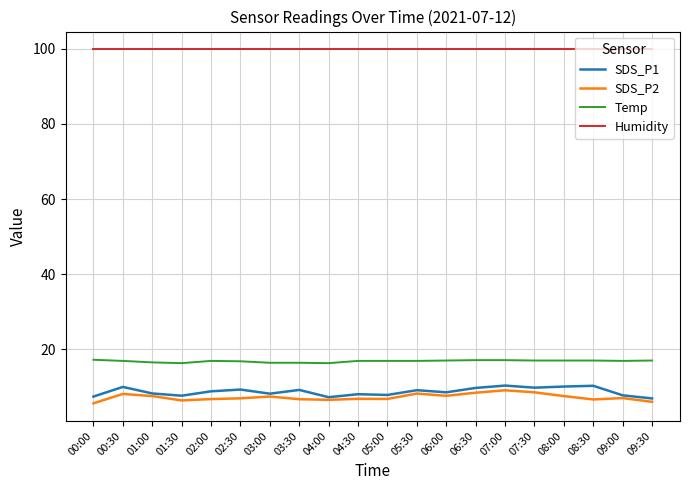

What position from the left is 04:30?

10